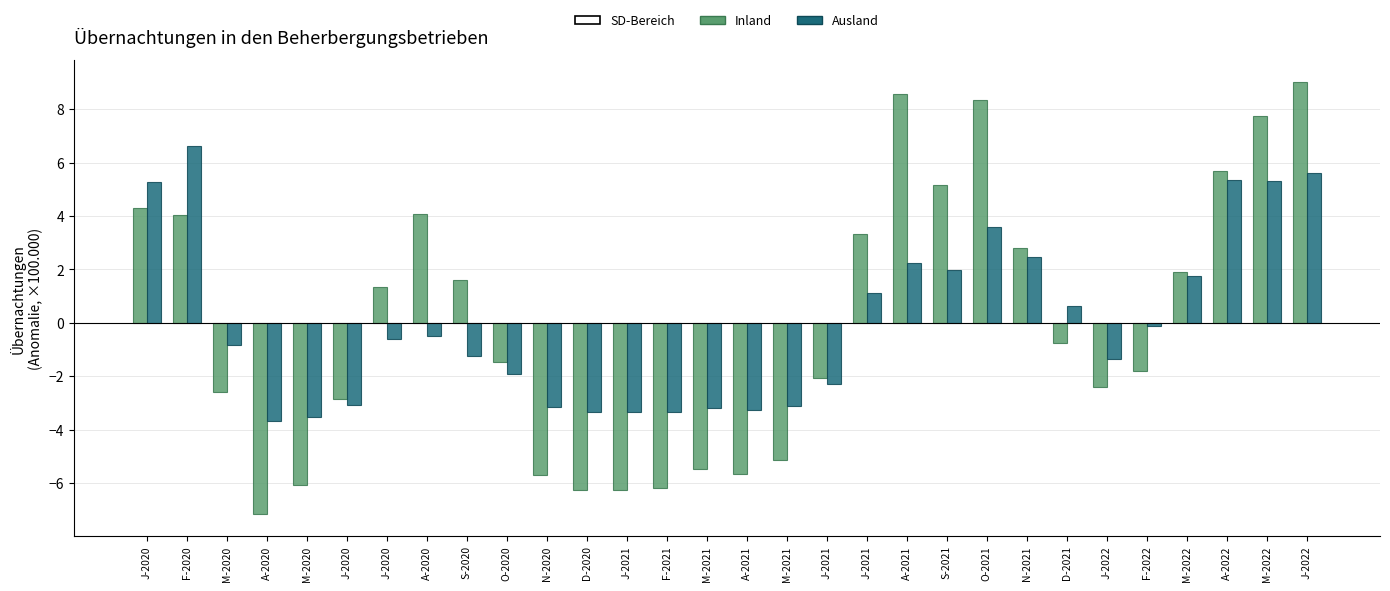

Which category has the lowest value in the Ausland series?

A-2020